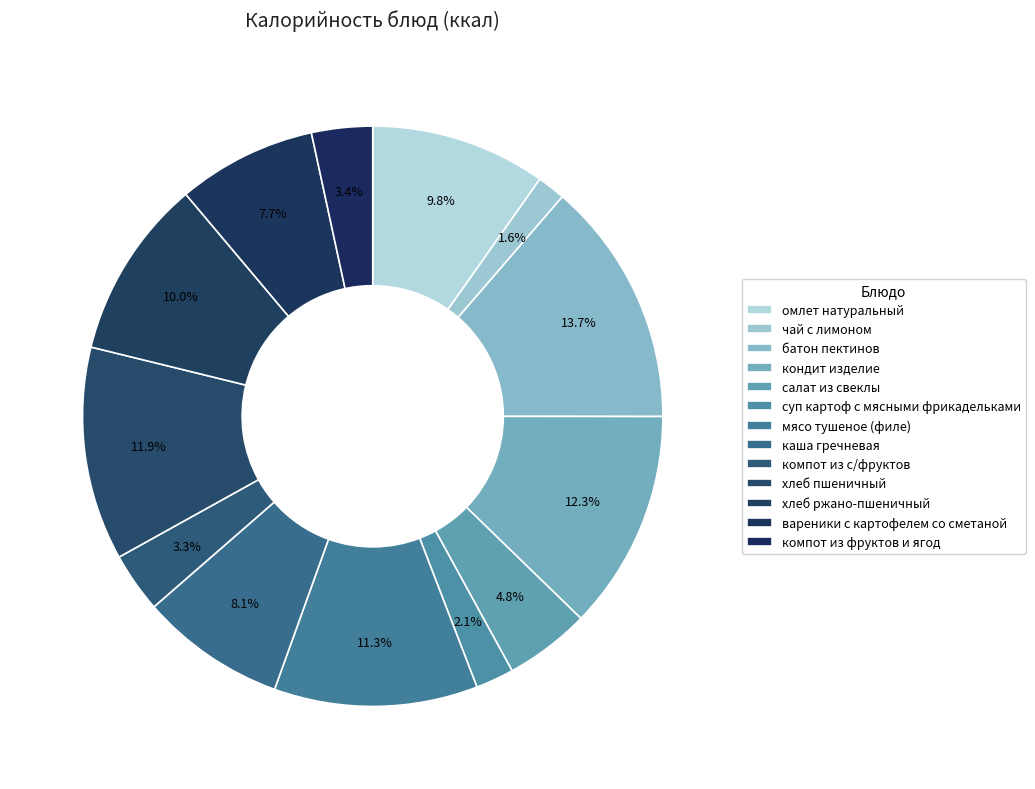

How many slices are in this pie chart?

13